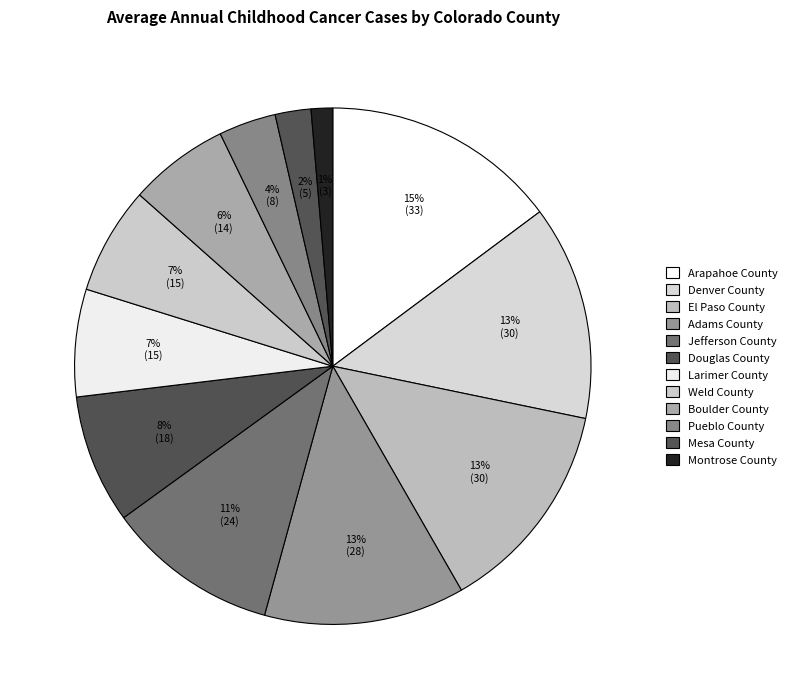

How many slices are in this pie chart?

12